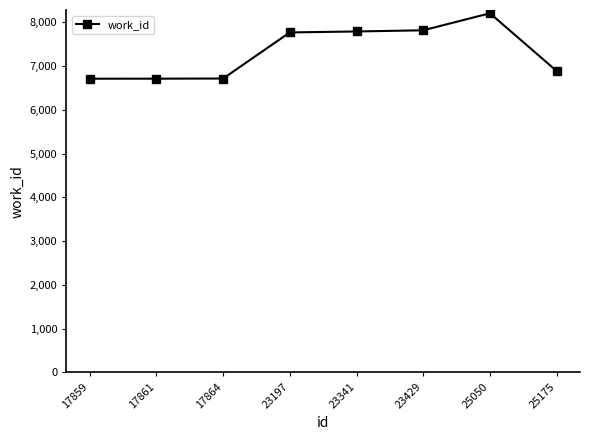

What is the sum of the values at 25050 and 17861?

14923